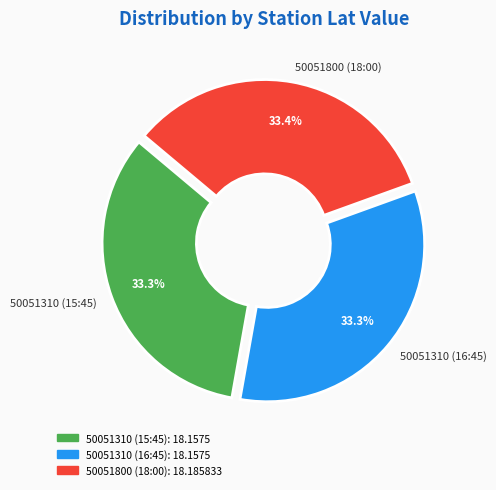

To the nearest percent, what percentage of the pie is 50051310 (16:45)?

33%